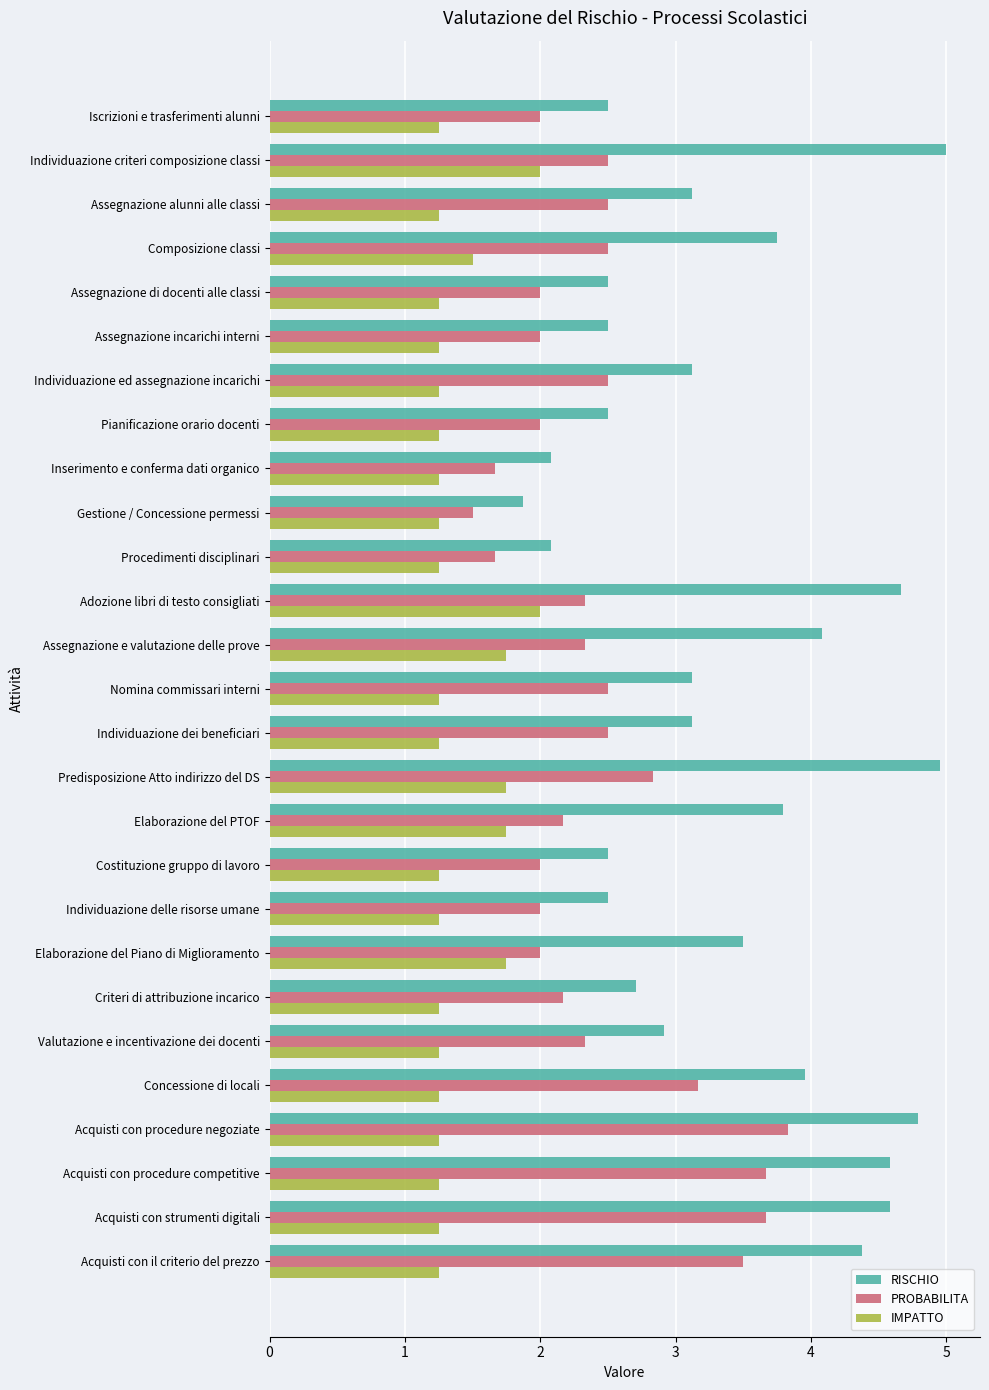

Which series has the largest range (max minus min)?

RISCHIO